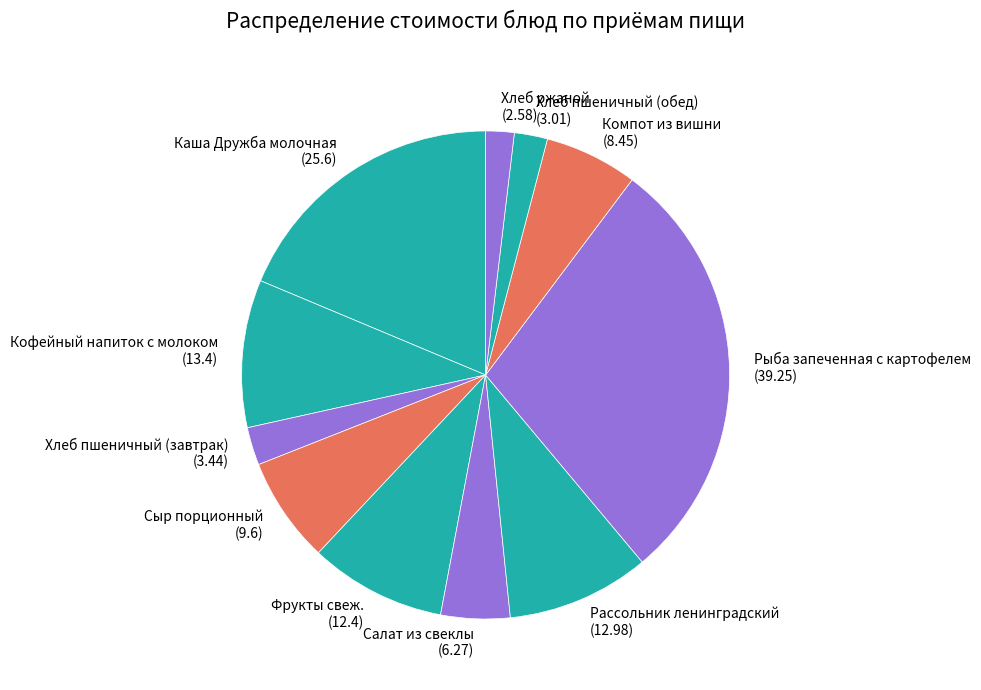

Is the sum of Салат из свеклы and Хлеб пшеничный (завтрак) greater than half?

No